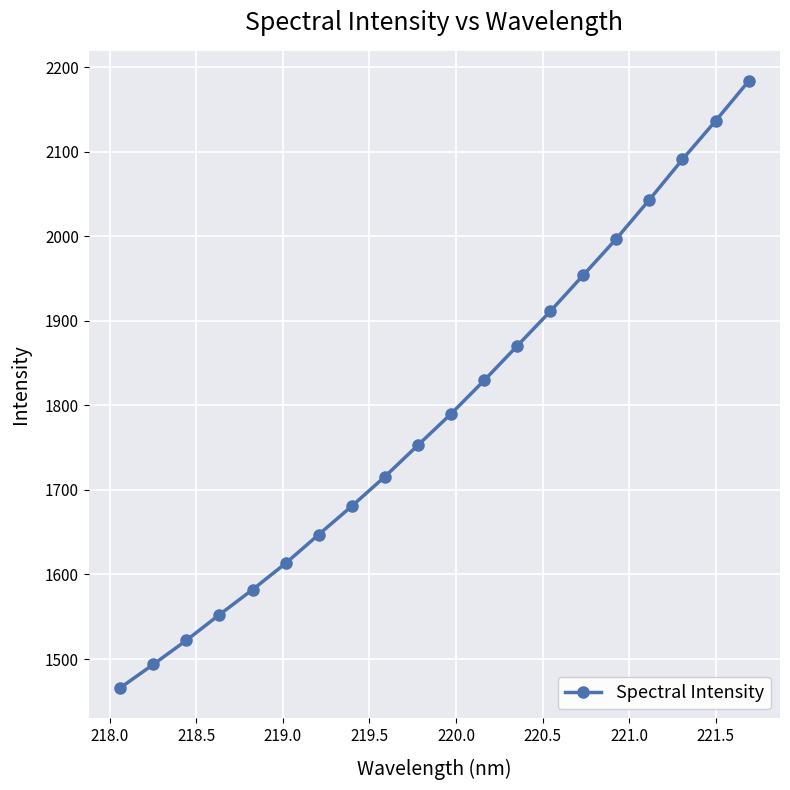

True or false: the data has more than 2 interior local peaks.

False